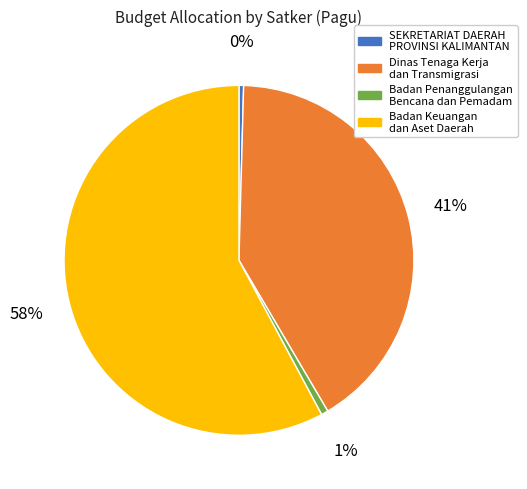

To the nearest percent, what is the average slice percentage?

25%